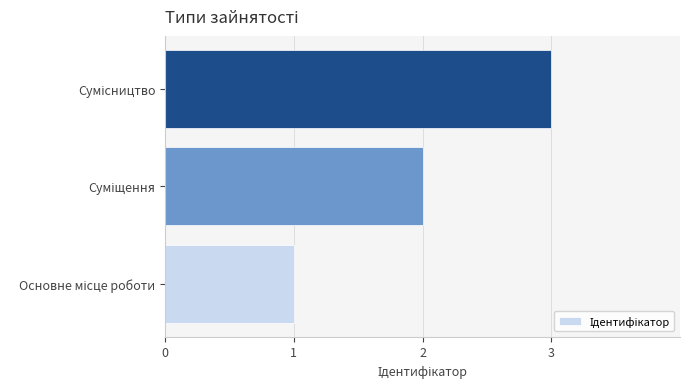

How many series are shown in this chart?

1